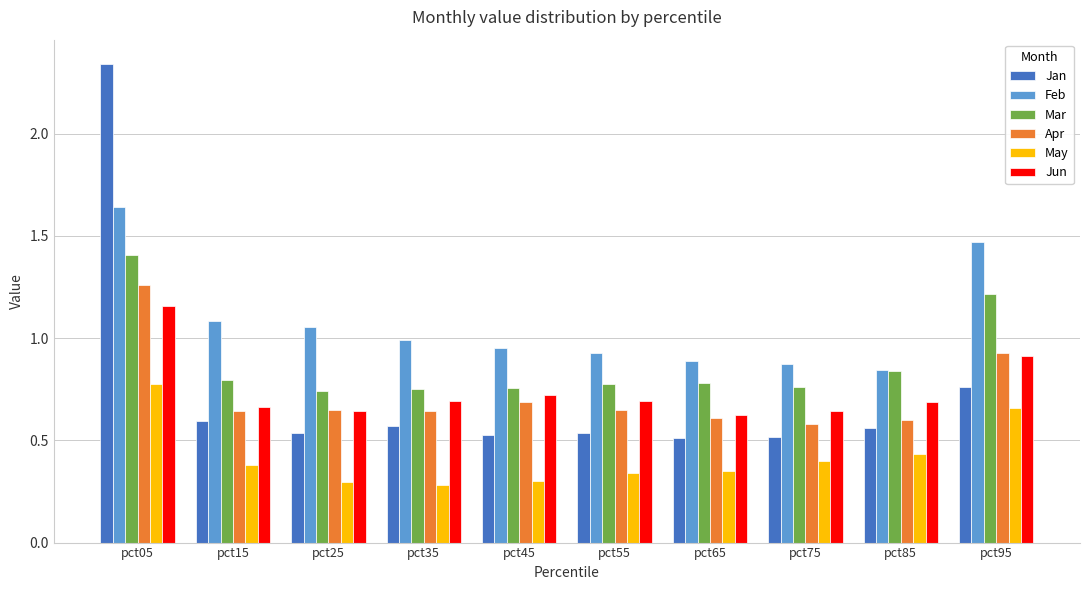

What is the total value across all series at pct85?

4.0